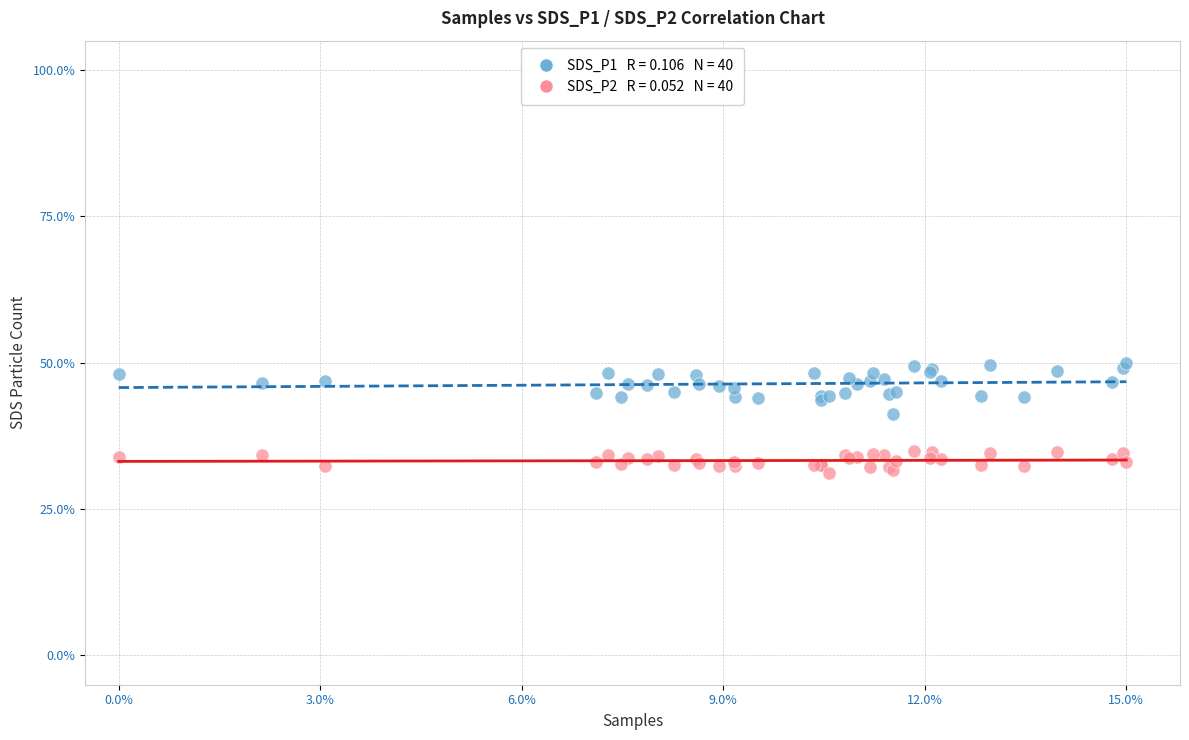

Across all series, what Y value is closest to 40?

41.2